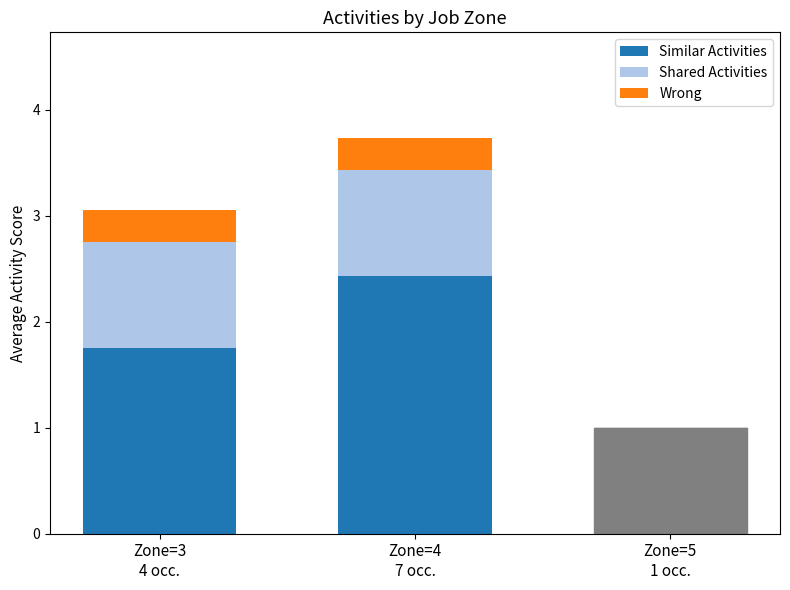

Are the bars horizontal?

No